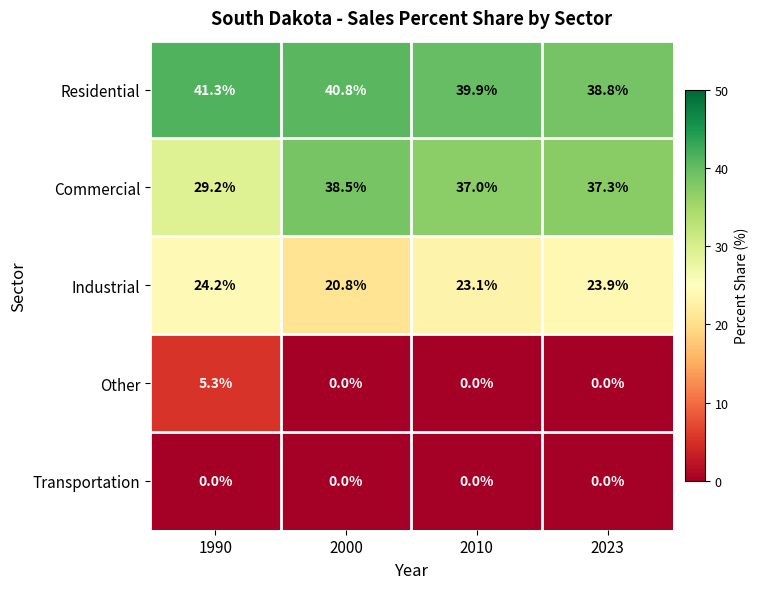

What is the approximate value of Industrial at 2010?

23.1